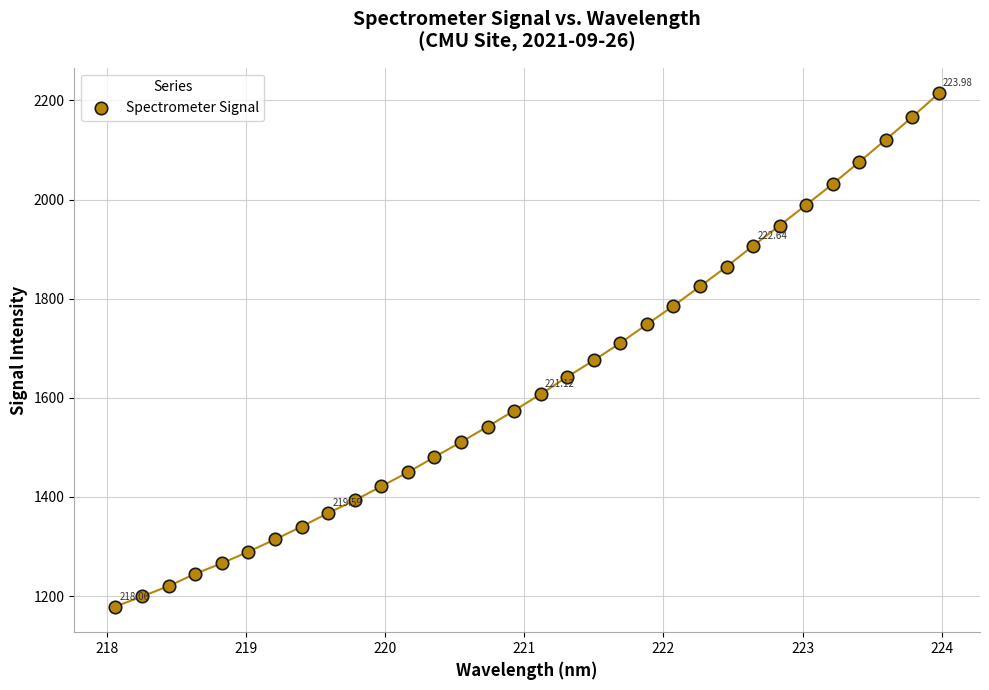

What is the range of Y values (max minus min)?

1035.6